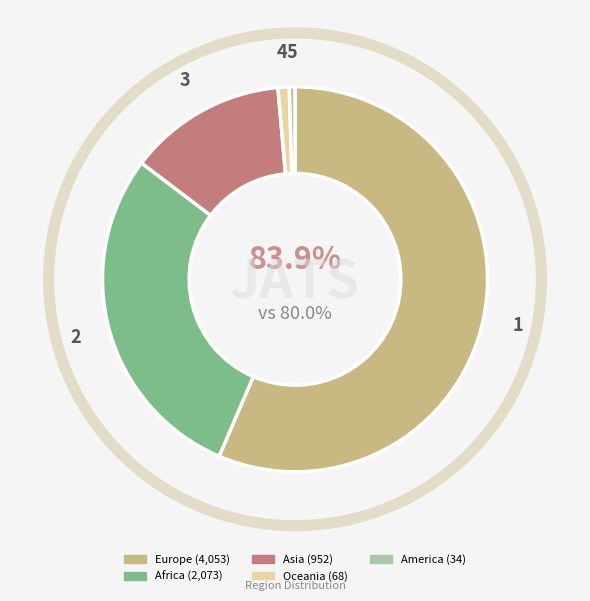

The Africa slice represents 22% of the pie. True or false?

False